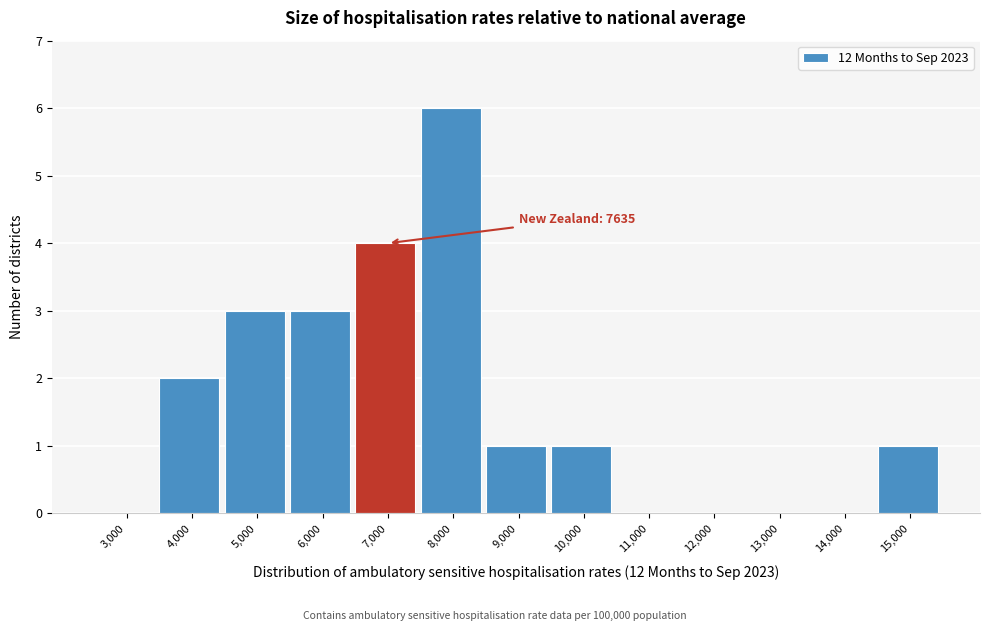

Reading left to right, extract all data points from this chart.

3,000=0	4,000=2	5,000=3	6,000=3	7,000=4	8,000=6	9,000=1	10,000=1	11,000=0	12,000=0	13,000=0	14,000=0	15,000=1